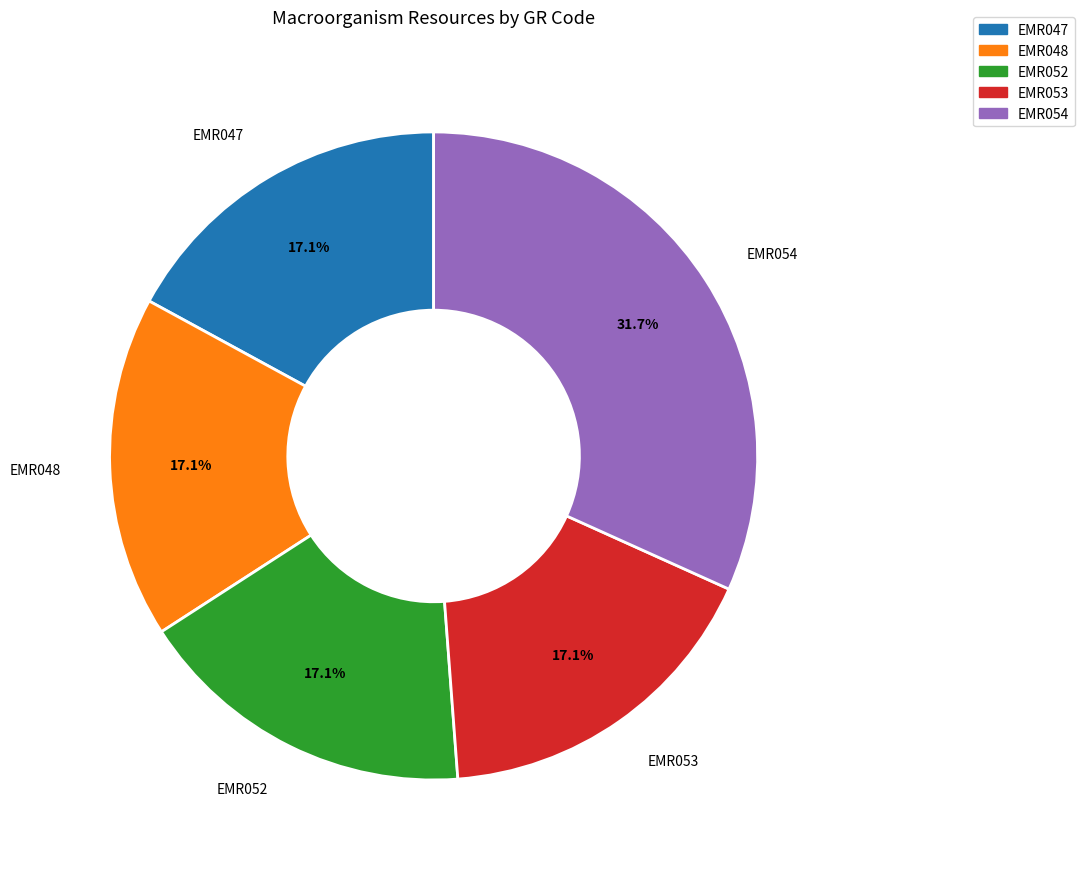

Approximately how many times larger is the value at EMR052 compared to EMR047?

1.0